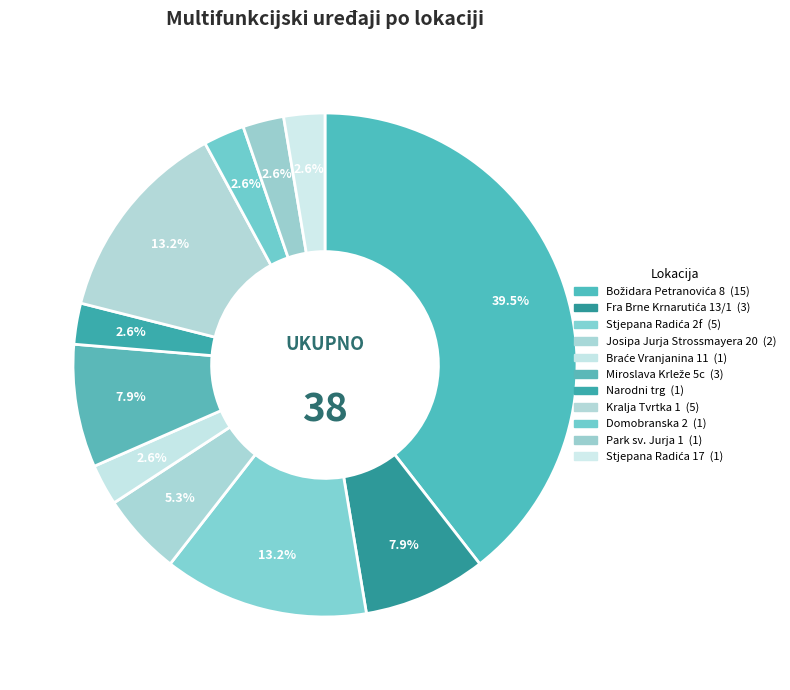

How many segments does this pie chart have?

11